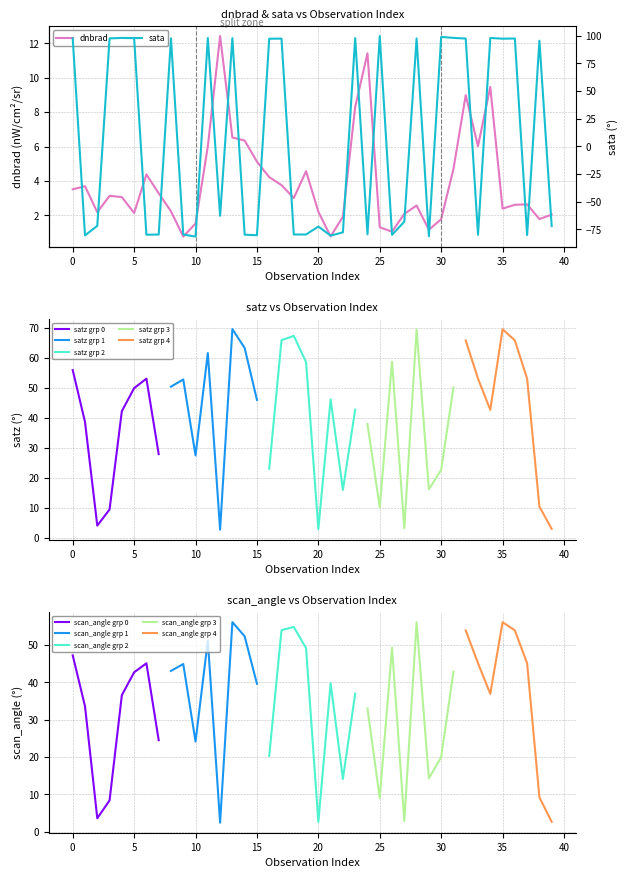

The value of dnbrad at 18 is 4.3. True or false?

False